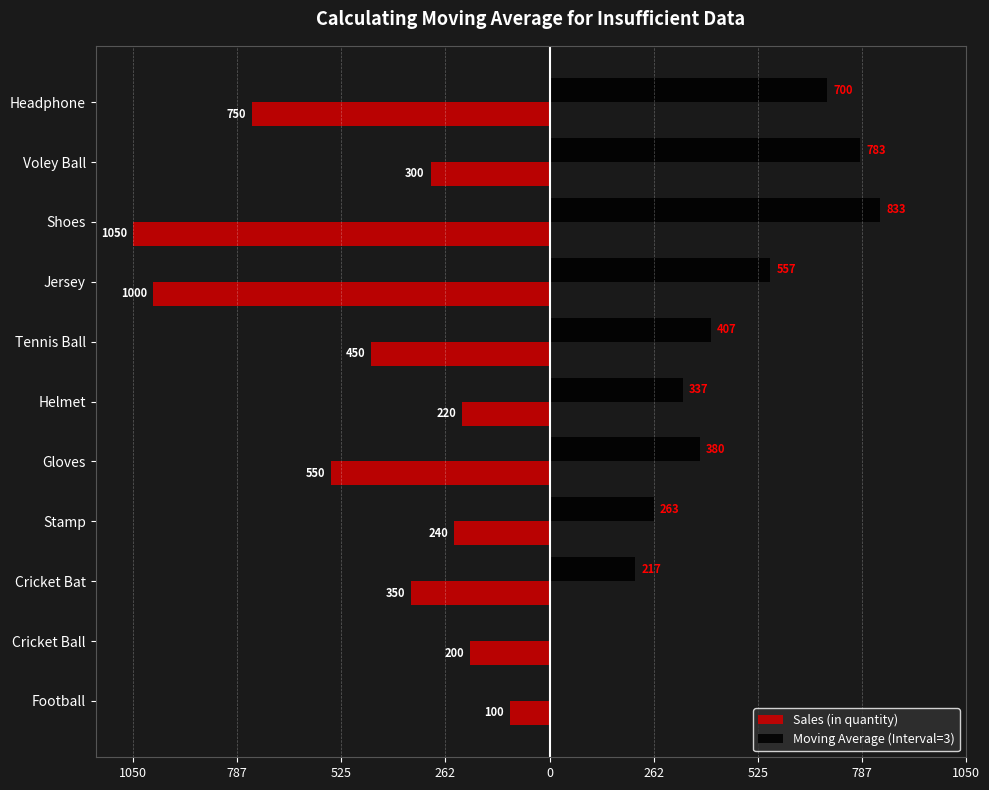

What are all the series names shown in the legend?

Sales (in quantity), Moving Average (Interval=3)